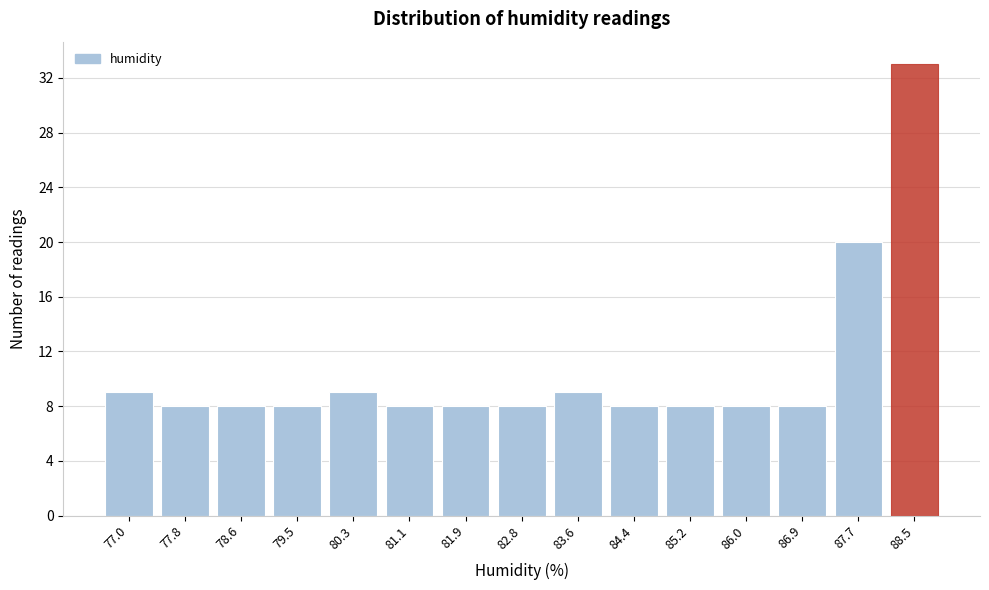

Reading left to right, what are all the values shown in this chart?

9	8	8	8	9	8	8	8	9	8	8	8	8	20	33